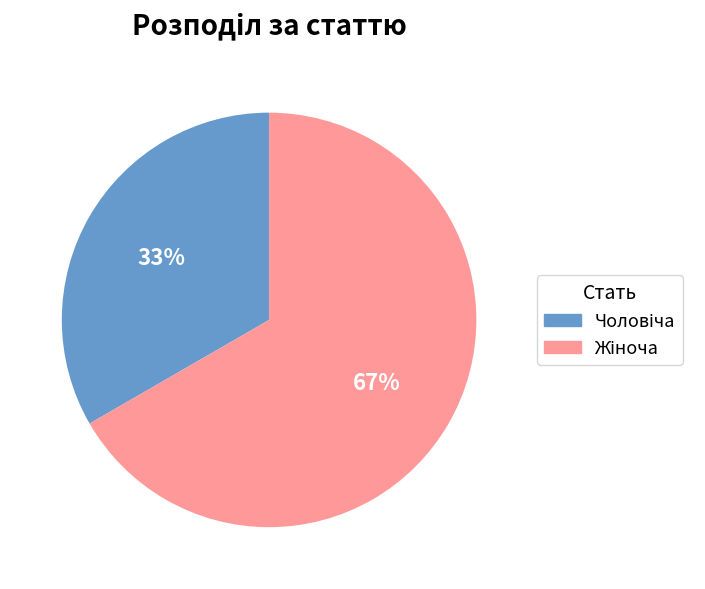

To the nearest percent, what is the average slice percentage?

50%